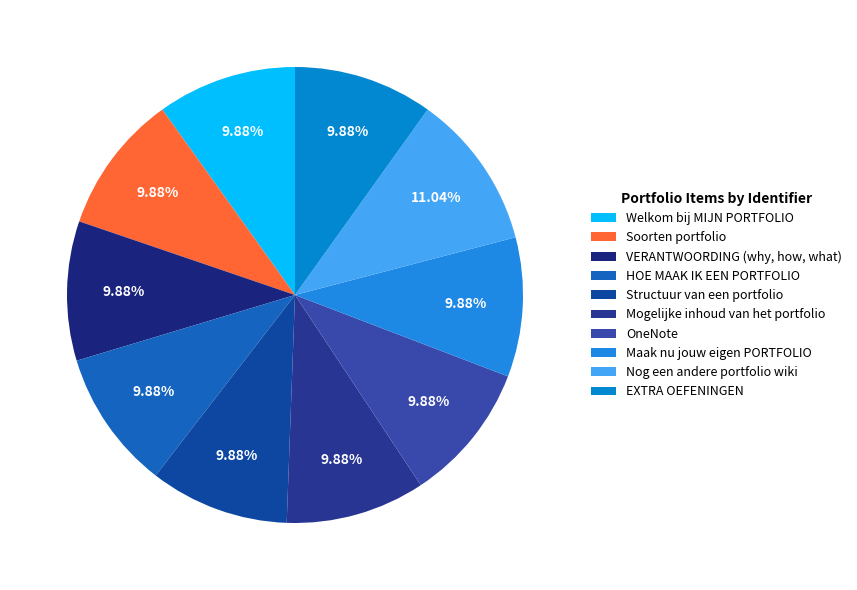

Is there any slice that represents more than half of the pie?

No